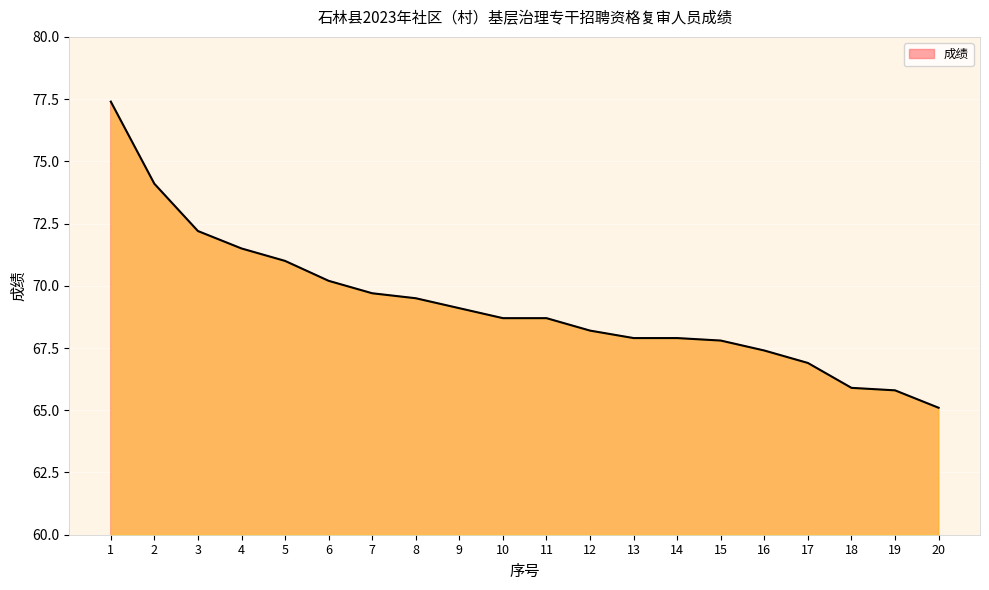

Is it true that the value at 13 is 108.4?

False